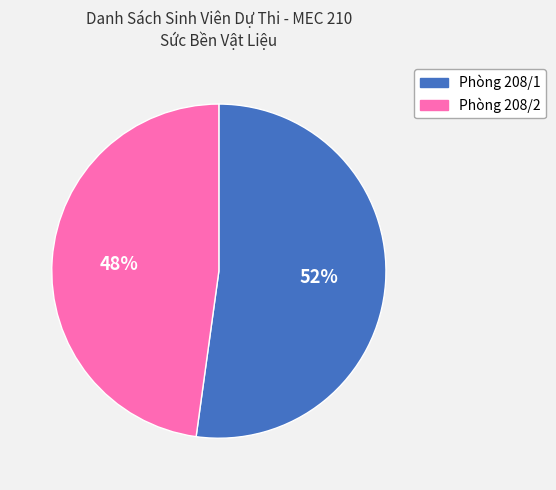

To the nearest percent, what is the difference between the largest and smallest slice percentages?

4%